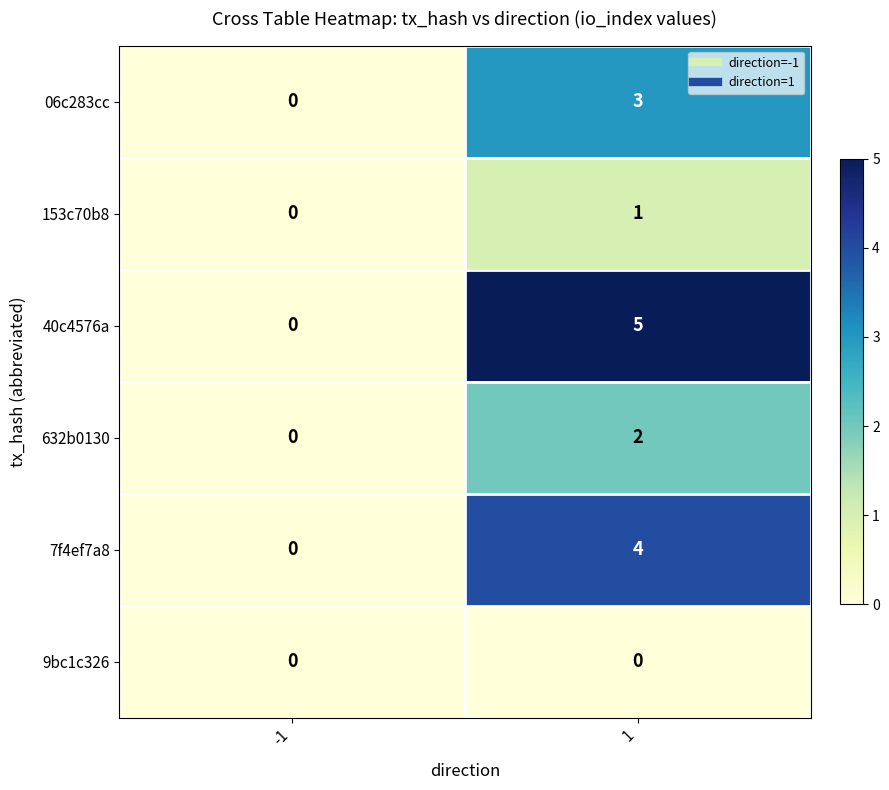

List the series in order of their overall mean, lowest first.

9bc1c326, 153c70b8, 632b0130, 06c283cc, 7f4ef7a8, 40c4576a